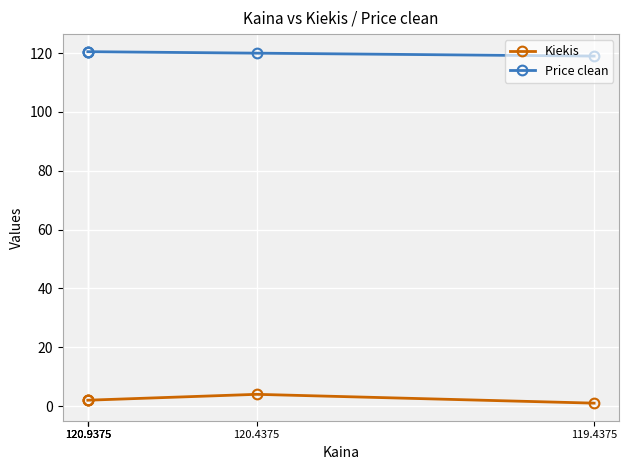

At which category is the sum across all series the highest?

120.4375